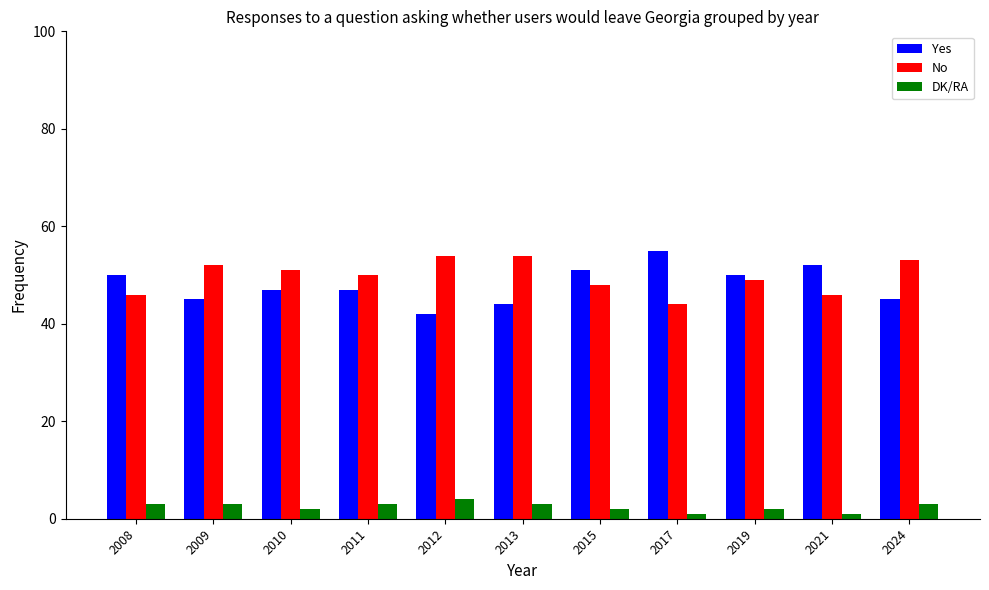

Read the DK/RA value at 2017.

1